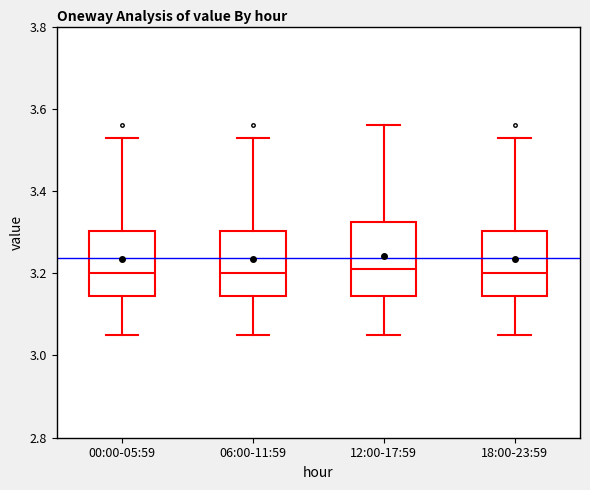

Reading left to right, read every box against the y-axis: the position of its median line, the range the box covers, and the ends of its whiskers. The values are not printed on the chart, so give them approximately, as read against the axis.

00:00-05:59: median 3.20, box 3.14 to 3.30, whiskers 3.06 to 3.54
06:00-11:59: median 3.20, box 3.14 to 3.30, whiskers 3.06 to 3.54
12:00-17:59: median 3.22, box 3.14 to 3.32, whiskers 3.06 to 3.56
18:00-23:59: median 3.20, box 3.14 to 3.30, whiskers 3.06 to 3.54